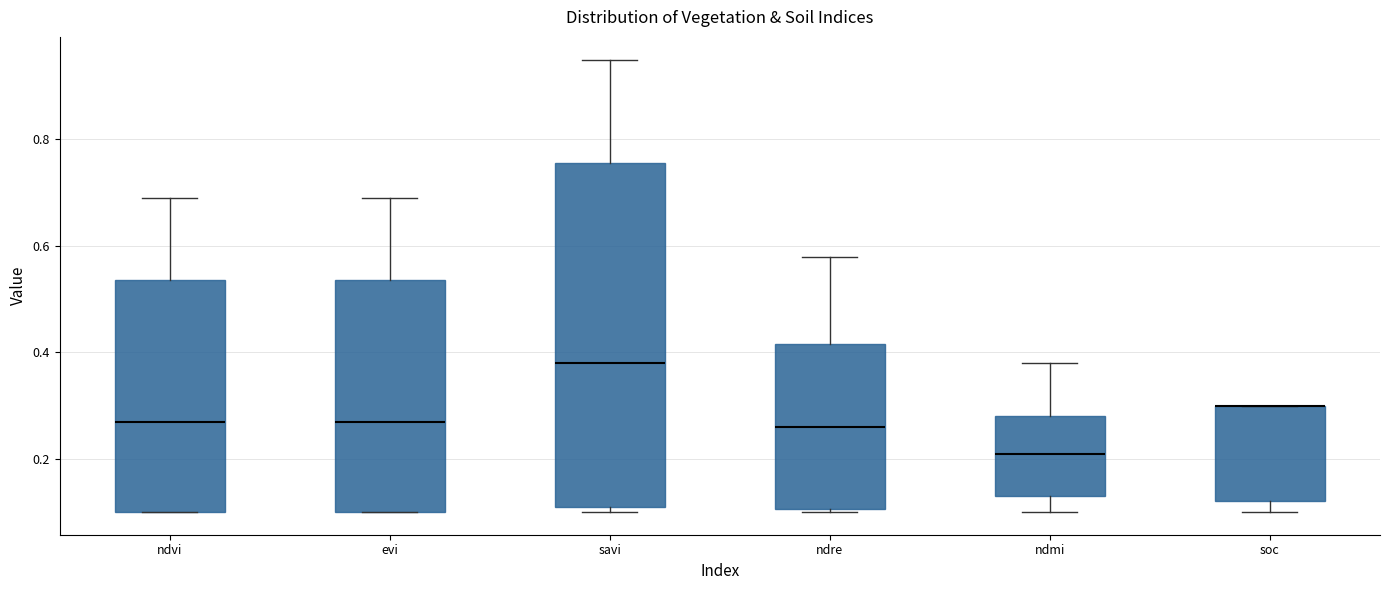

Where is the lower edge of the box for ndvi on the y-axis? The values are not printed on the chart, so give them approximately, as read against the axis.

0.10